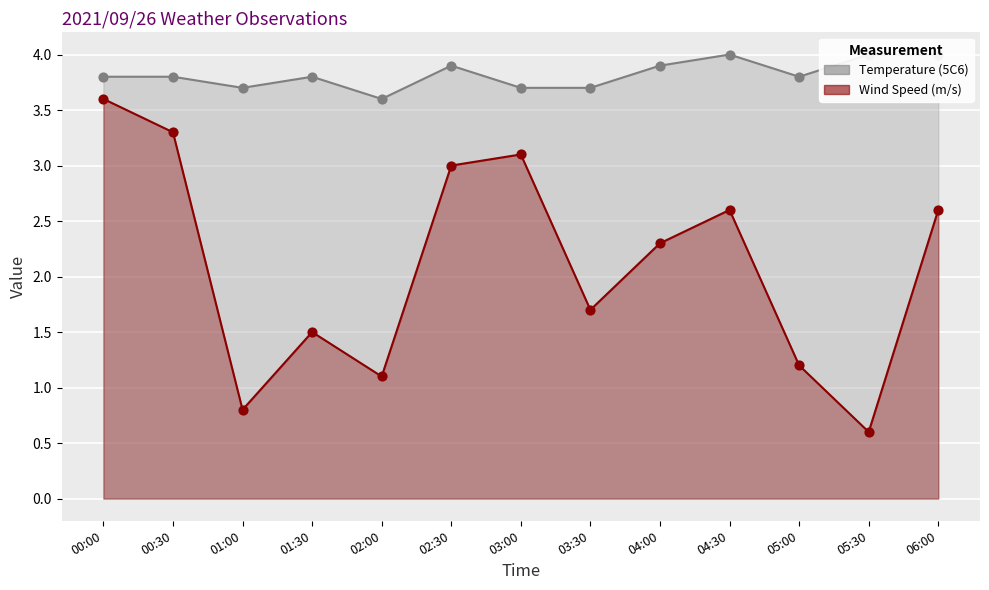

Which series reaches the minimum Y coordinate?

Wind Speed (m/s)